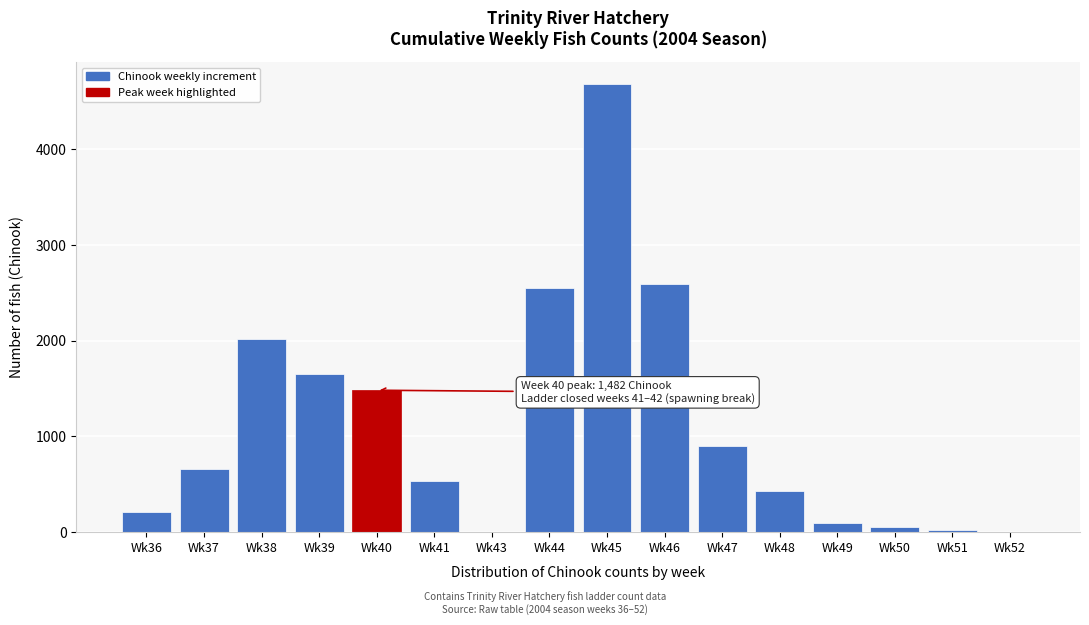

The value at Wk41 is 533. True or false?

True